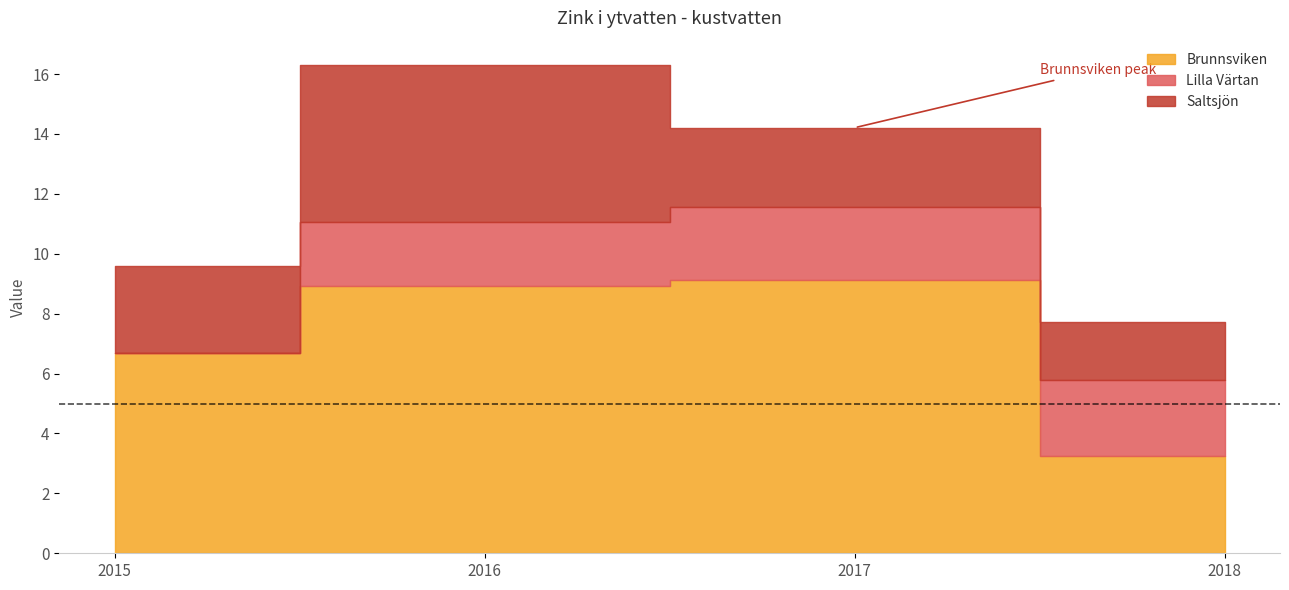

What is the total value across all series at 2017?

14.2